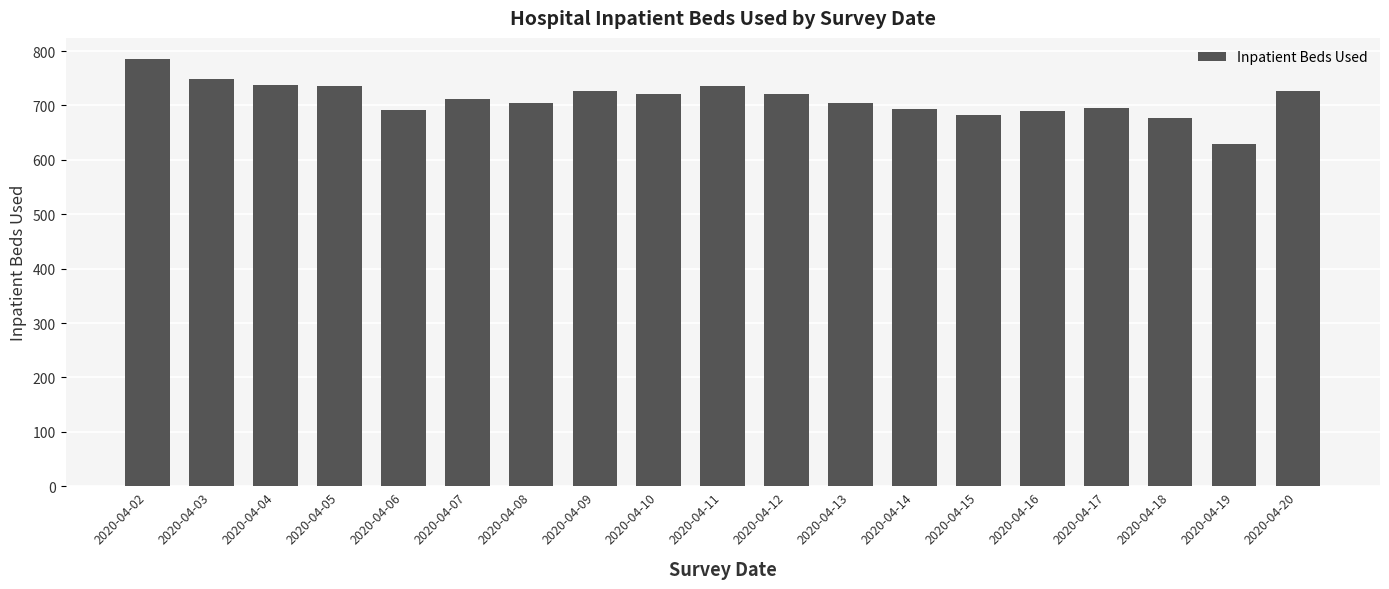

What is the greatest value displayed?

785